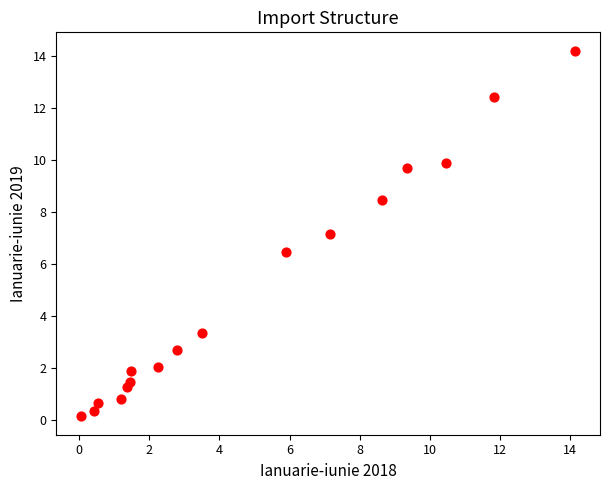

What is the range of X values (max minus min)?

14.1